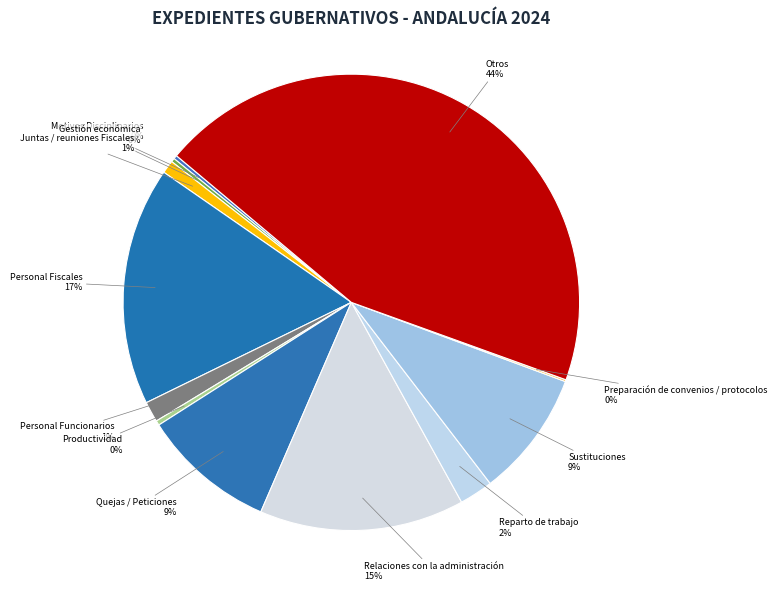

Which category has the biggest portion of the pie?

Otros